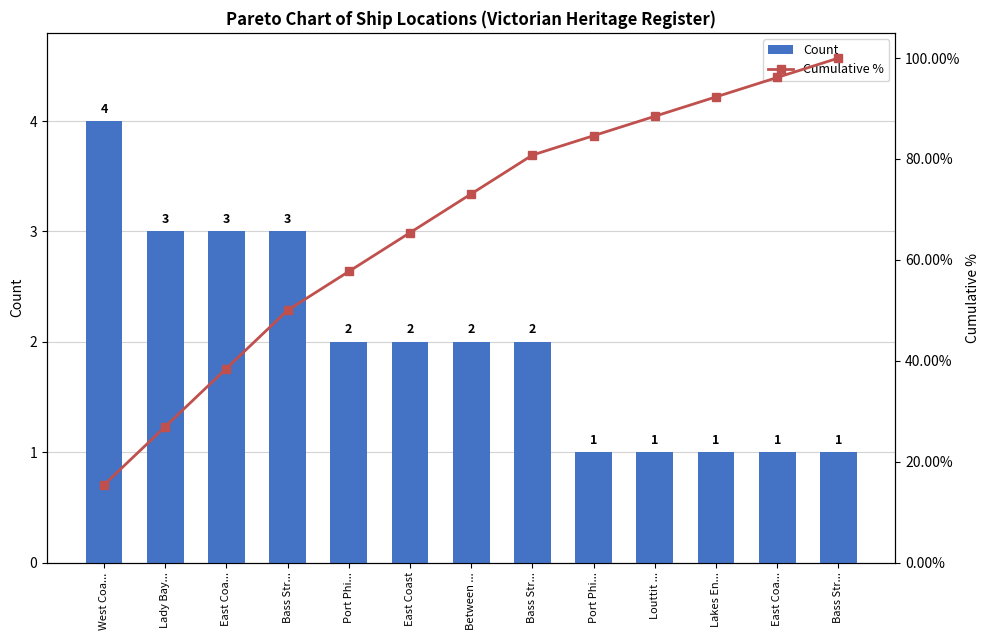

Are the bars horizontal?

No